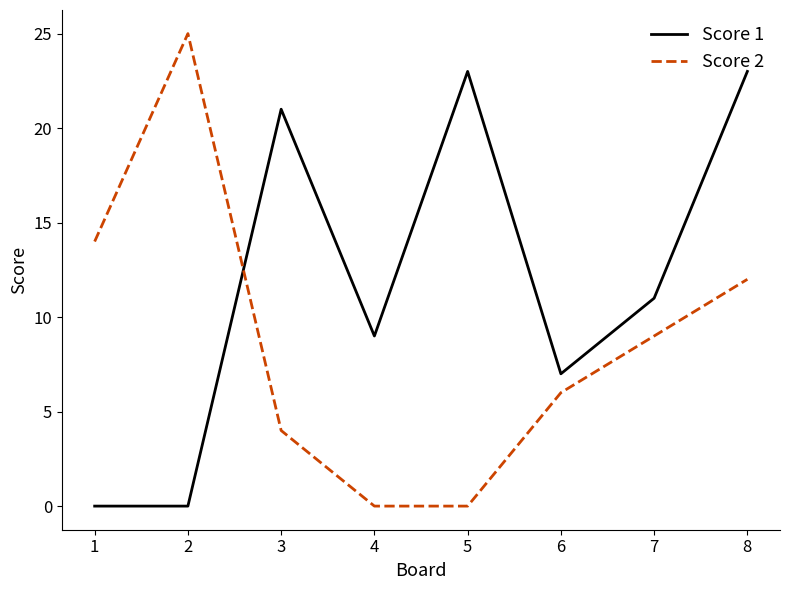

What is the maximum value for Score 1?

23